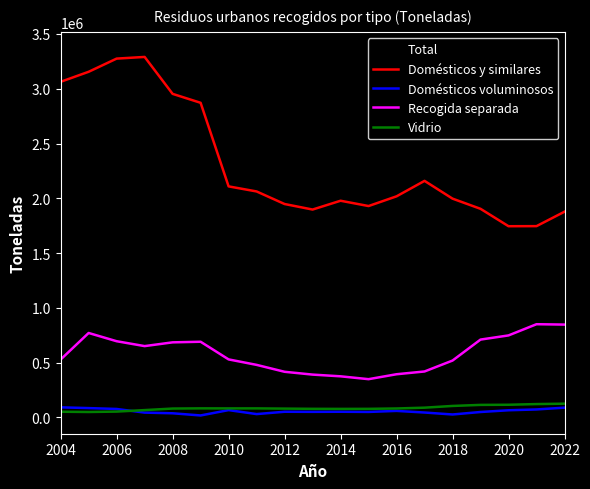

How many lines are shown in the chart?

5